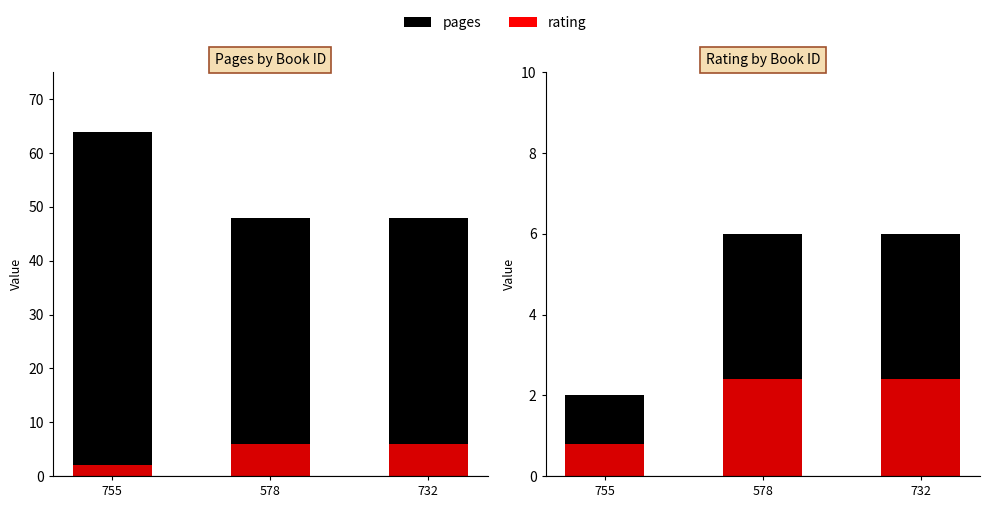

What is the difference between the highest and lowest values at 578?

3.6